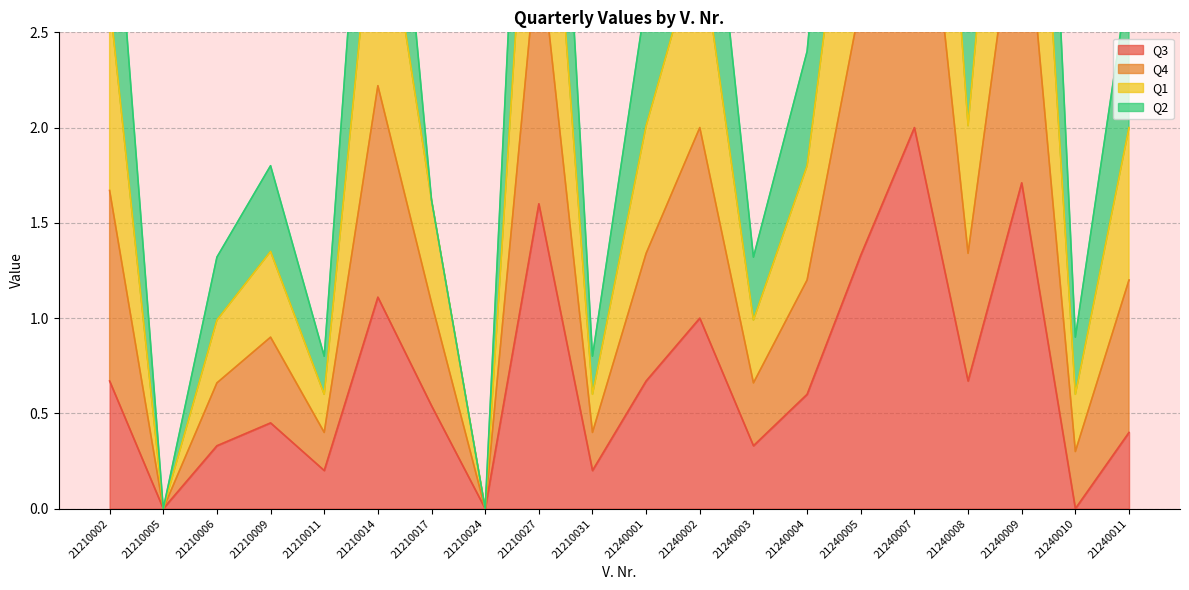

Where is the first local minimum for Q1?

21210005